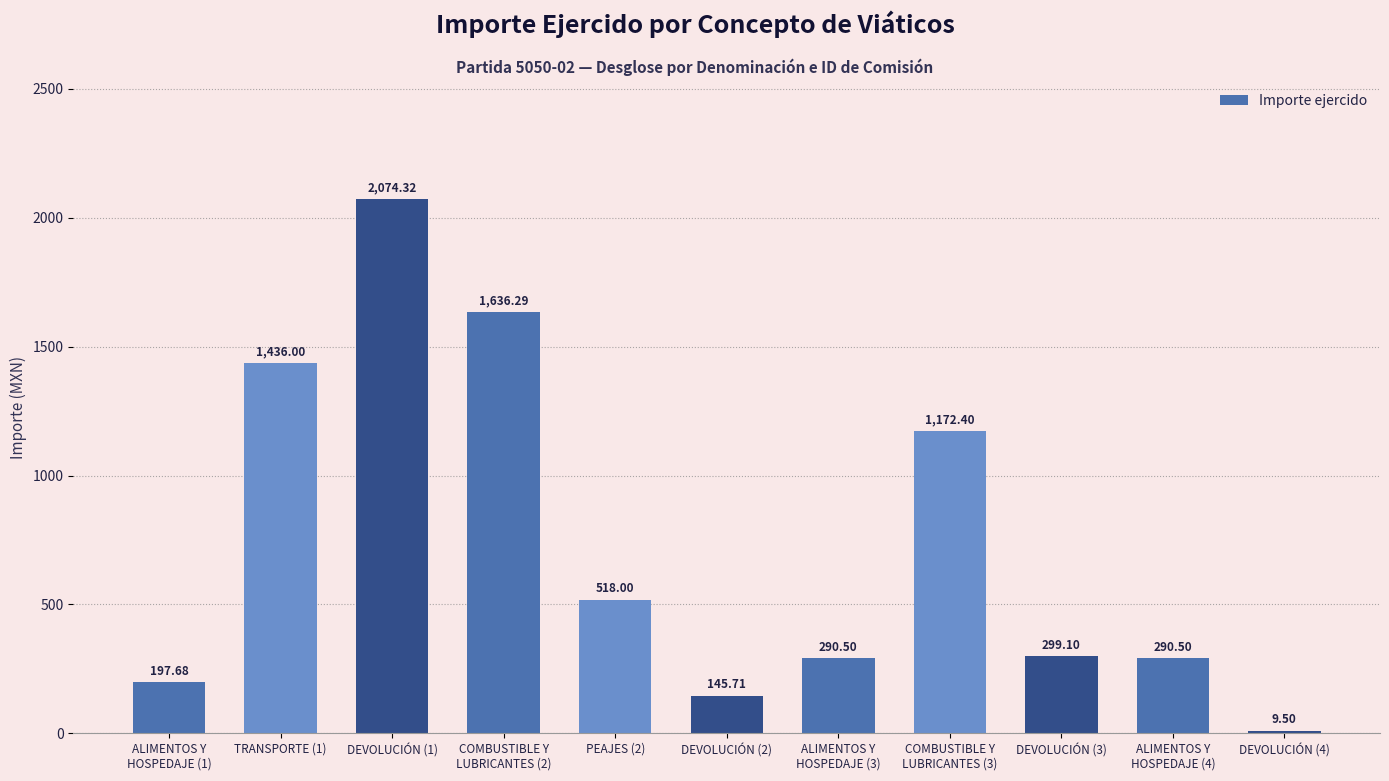

The value at ALIMENTOS Y
HOSPEDAJE (1) is 332.8. True or false?

False